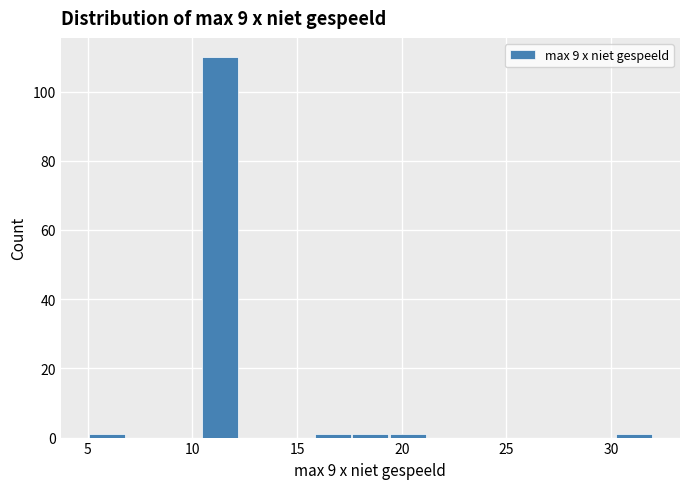

Read against the x-axis, roughly where is the centre of the tallest bar?

11.5